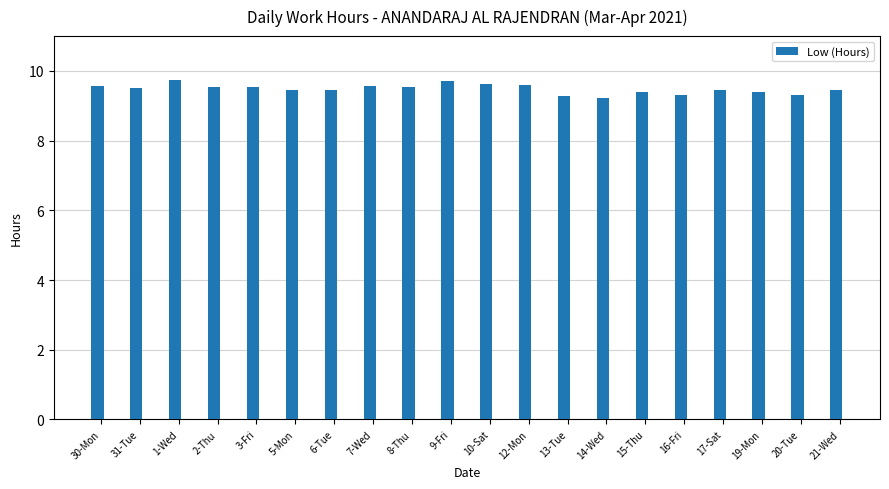

What is the value of the 8th bar from the left?

9.6